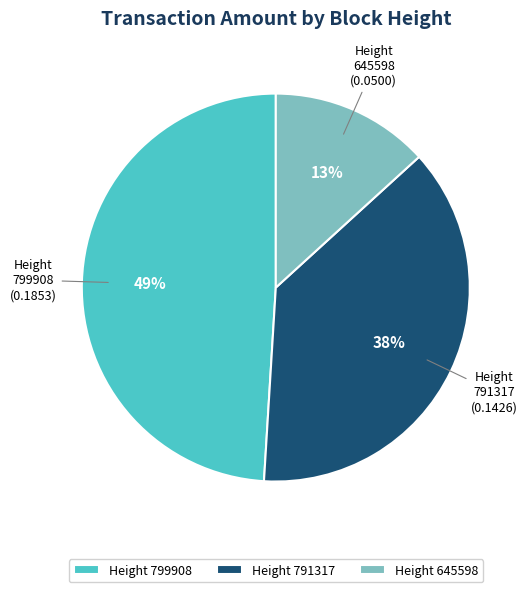

The Height 791317 slice represents 33% of the pie. True or false?

False